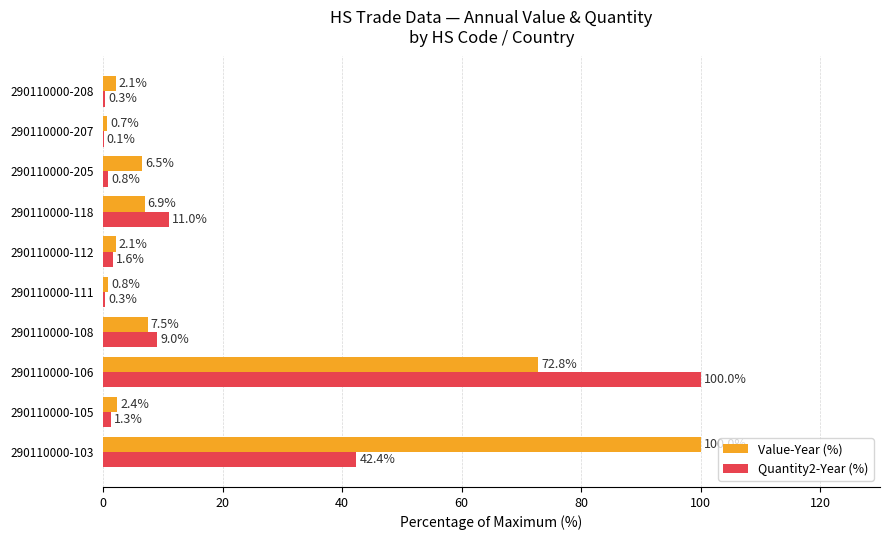

Which series has the largest total across all categories?

Value-Year (%)